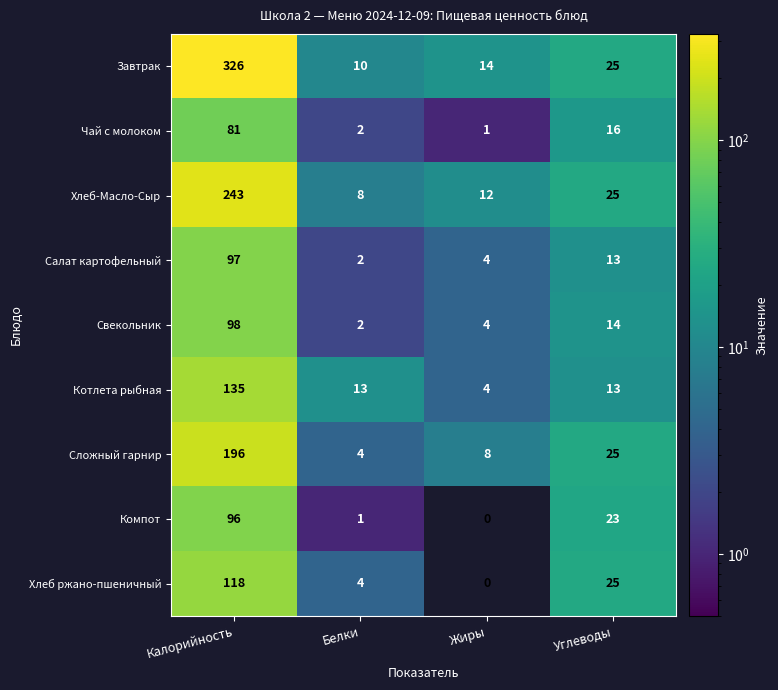

At which label does Хлеб ржано-пшеничный first exceed 25?

Калорийность